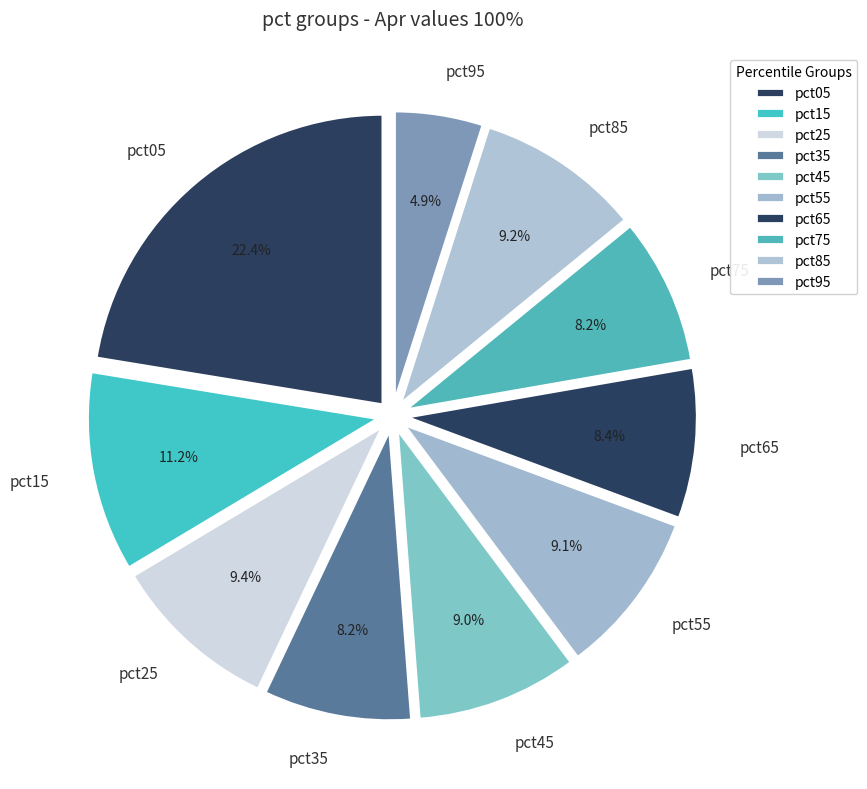

To the nearest percent, what is the average slice percentage?

10%